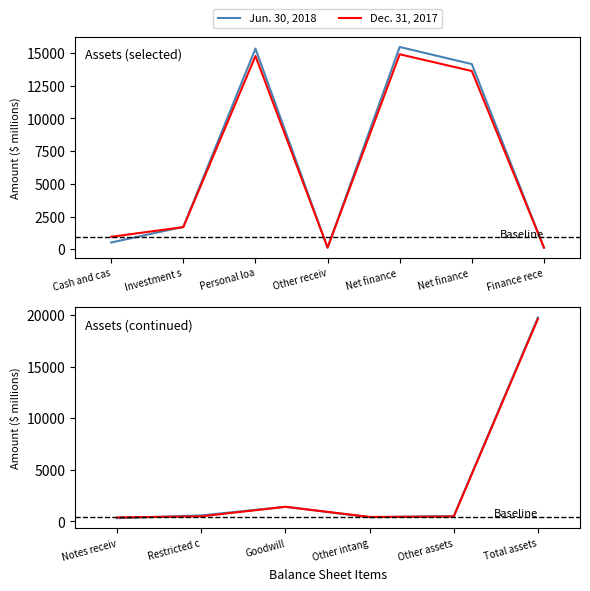

The Jun. 30, 2018 series shows 2339 at Goodwill. True or false?

False